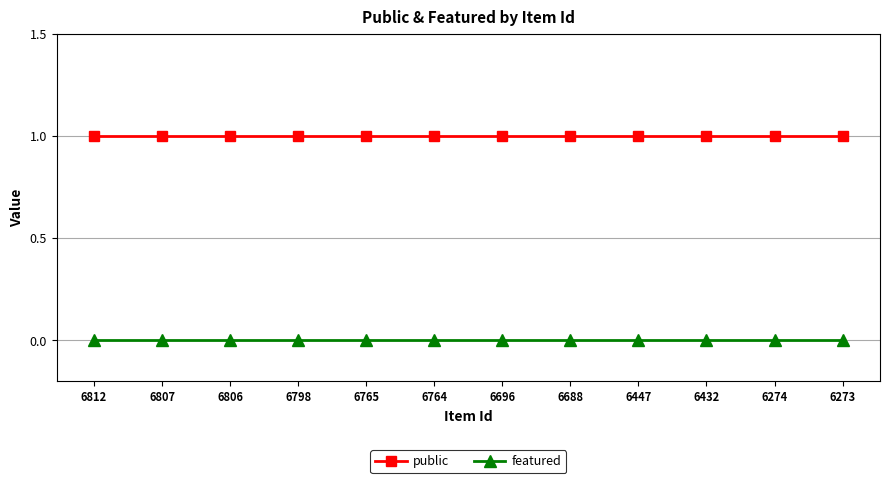

Reading left to right, what are all the values shown in this chart?

public: 6812=1	6807=1	6806=1	6798=1	6765=1	6764=1	6696=1	6688=1	6447=1	6432=1	6274=1	6273=1
featured: 6812=0	6807=0	6806=0	6798=0	6765=0	6764=0	6696=0	6688=0	6447=0	6432=0	6274=0	6273=0